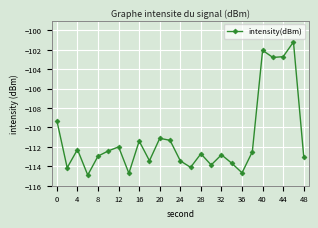

True or false: the data has more than 1 interior local peaks.

True